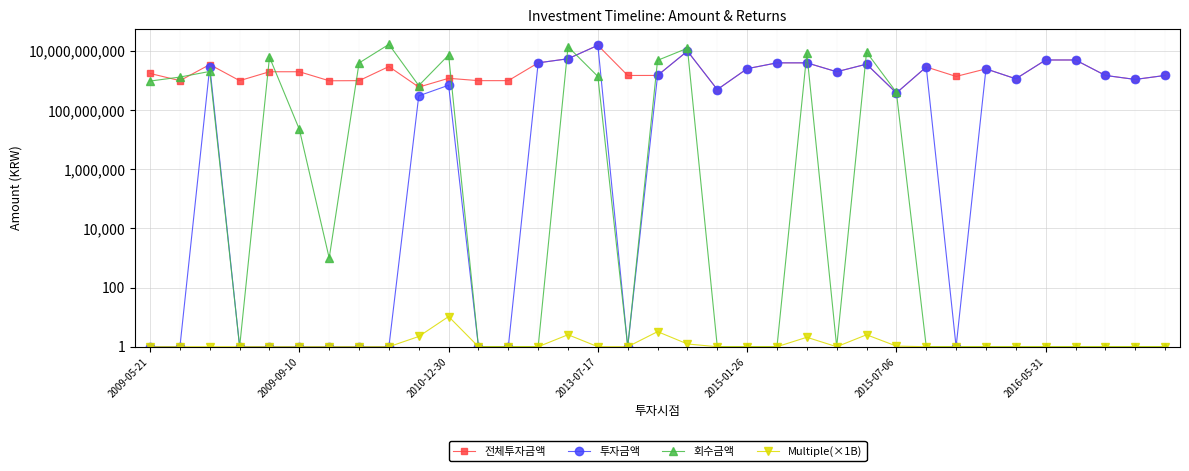

True or false: 회수금액 and Multiple(×1B) intersect in this chart.

False